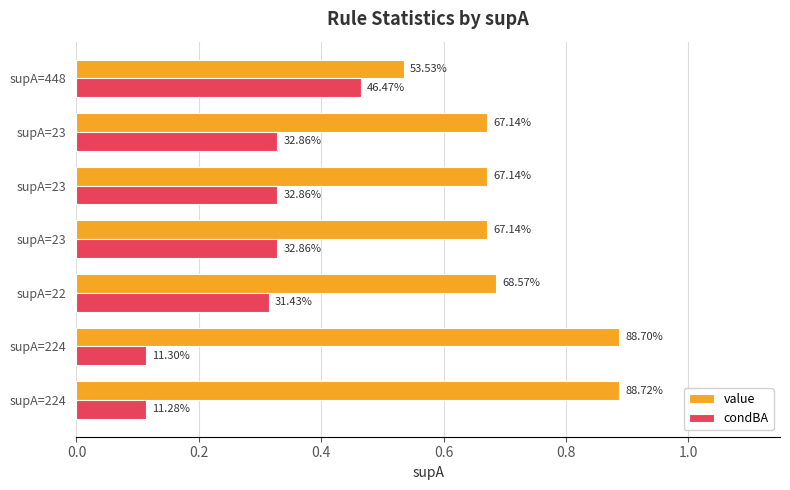

What is the difference between the second highest and minimum values in the condBA series?

0.2